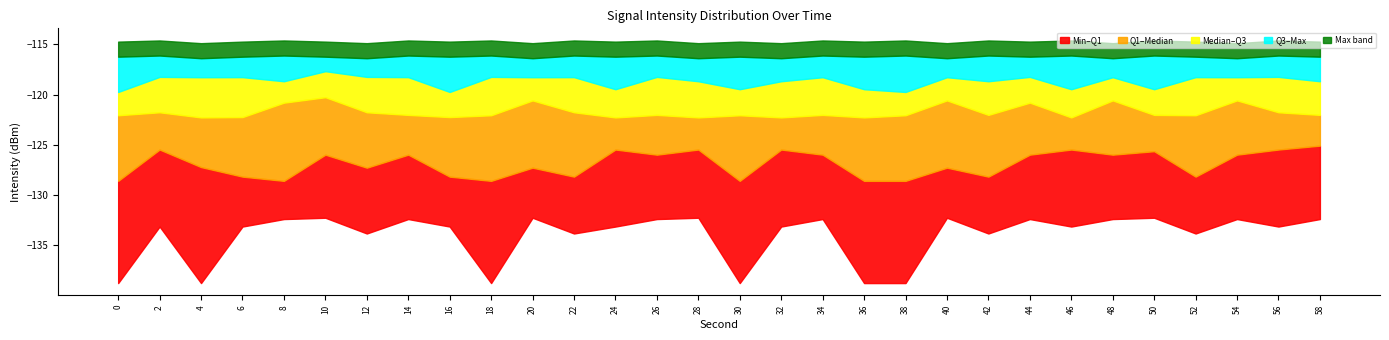

Is it true that intensity_max equals -116.1 at 8?

True